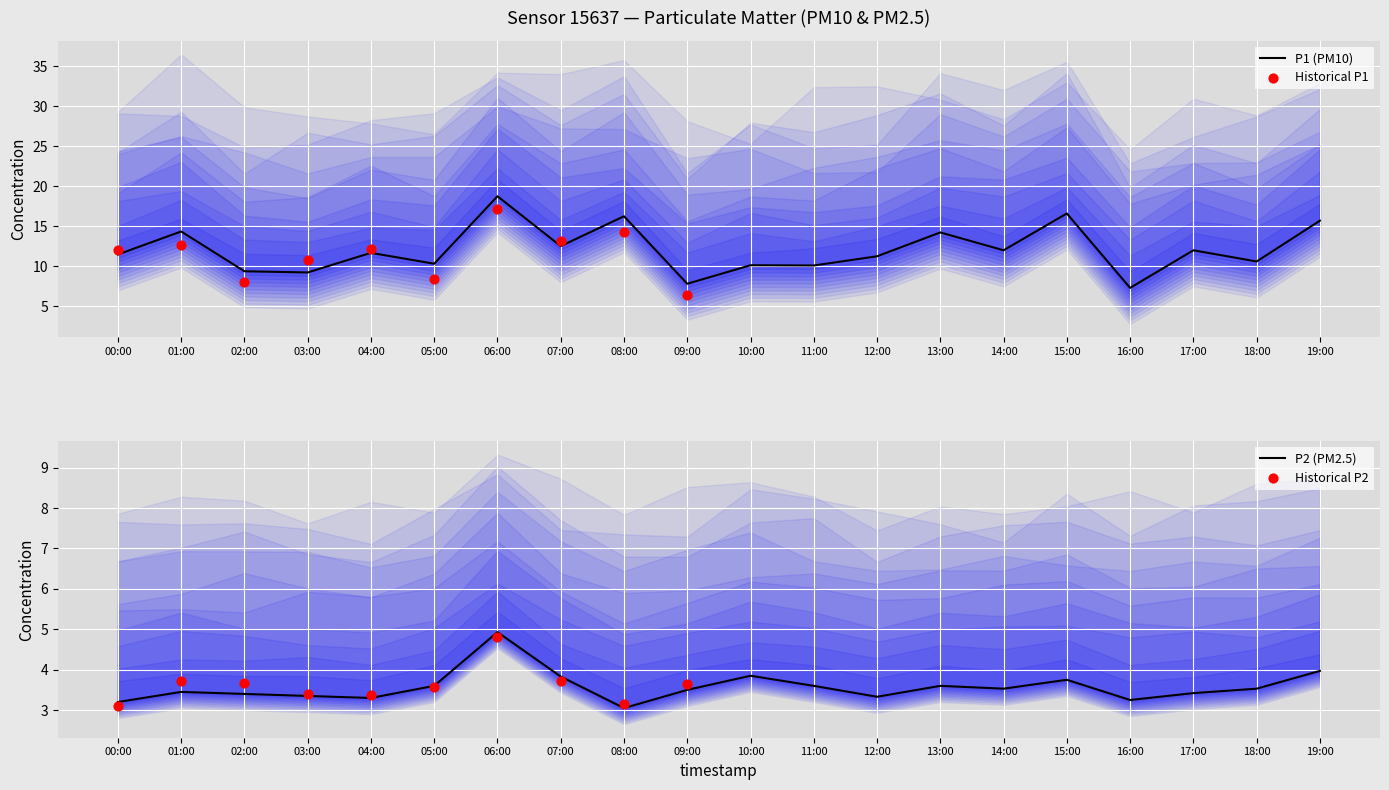

Which category has the highest value in the P1 (PM10) series?

06:00